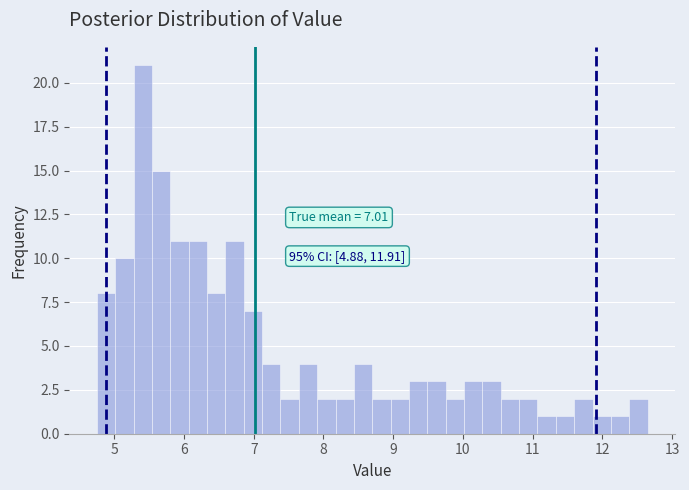

Read against the x-axis, roughly where is the centre of the tallest bar?

5.4